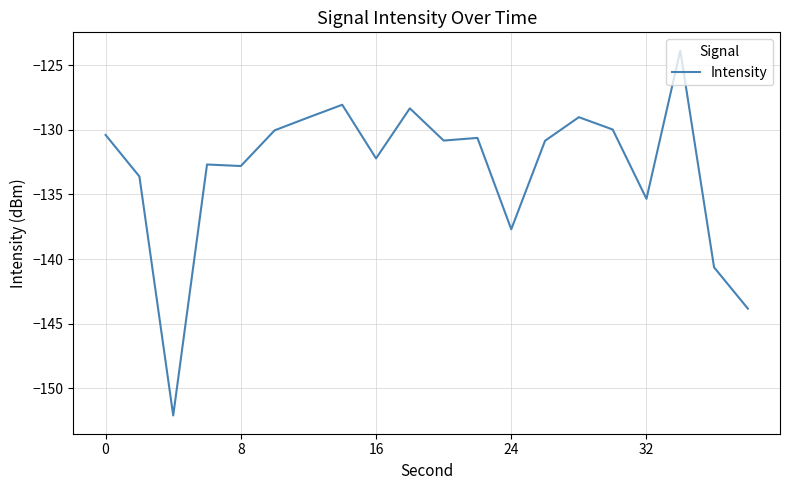

What is the difference between the maximum and minimum values?

28.3